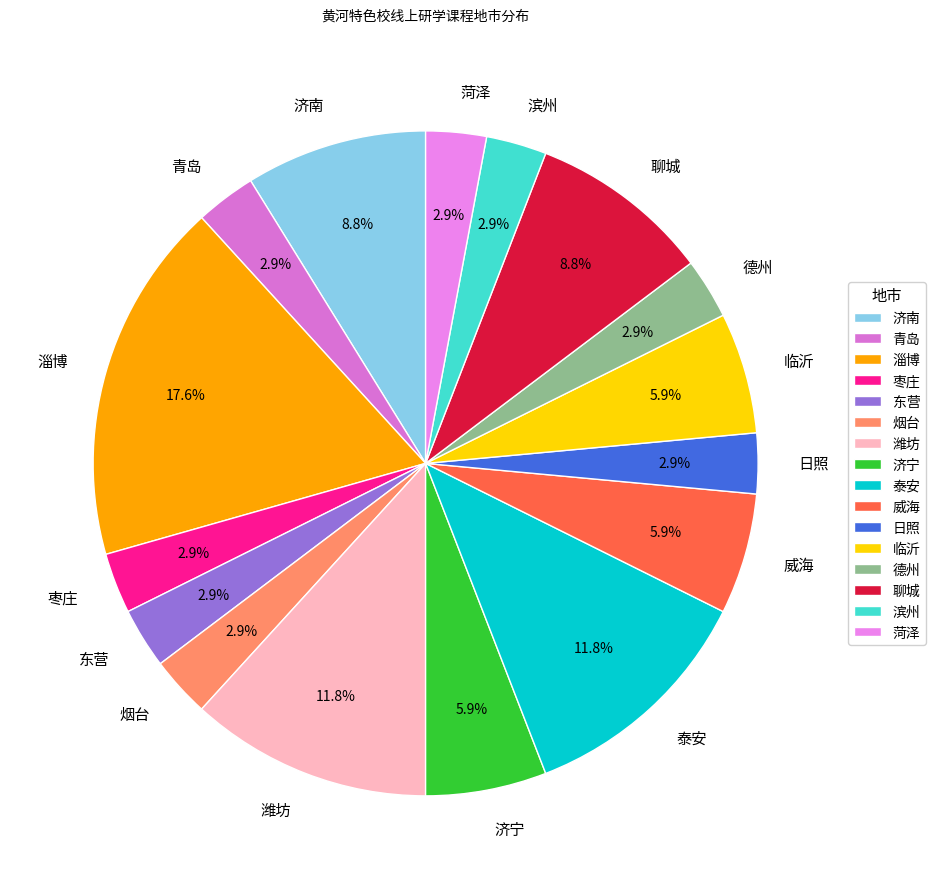

Which category has the biggest portion of the pie?

淄博